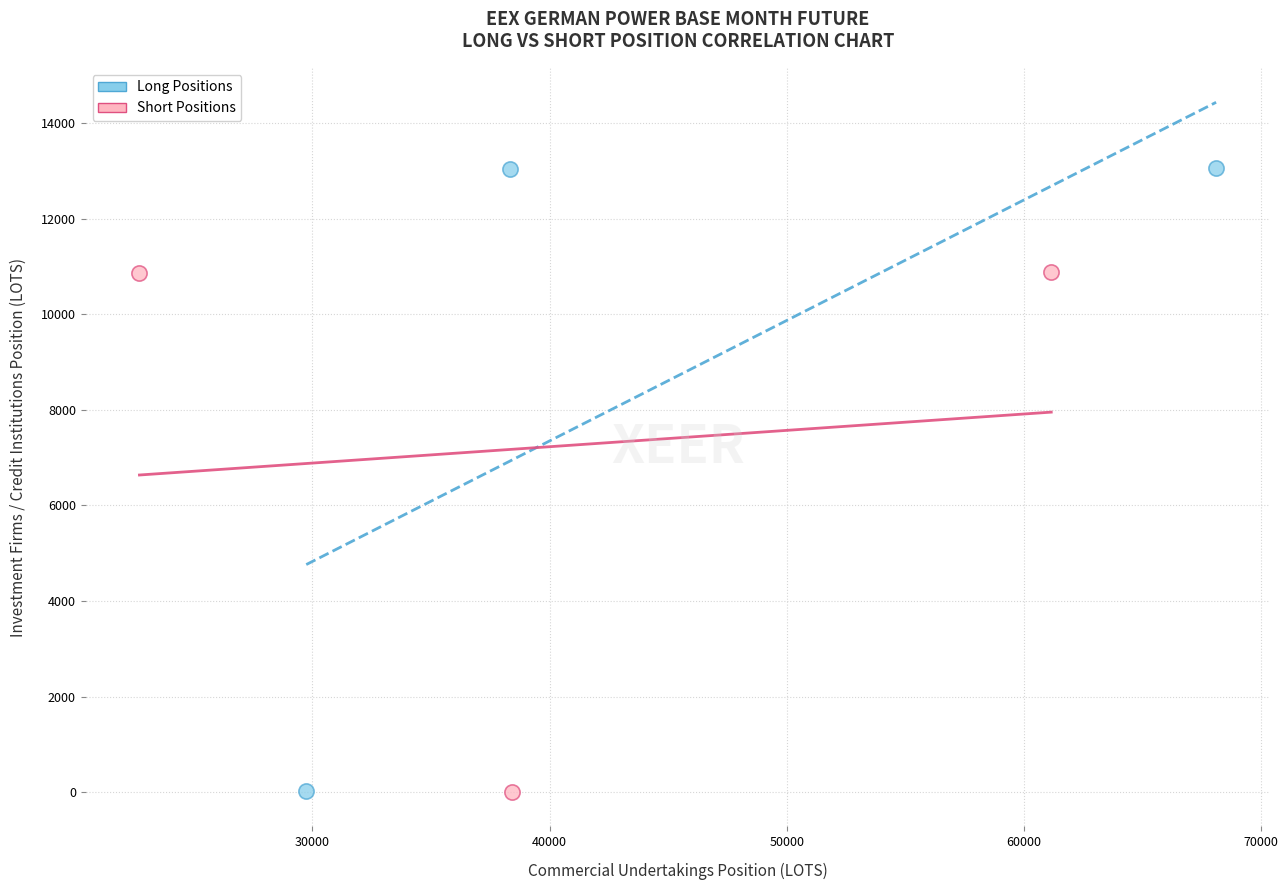

Which series has the largest Y range (max minus min)?

Long Positions